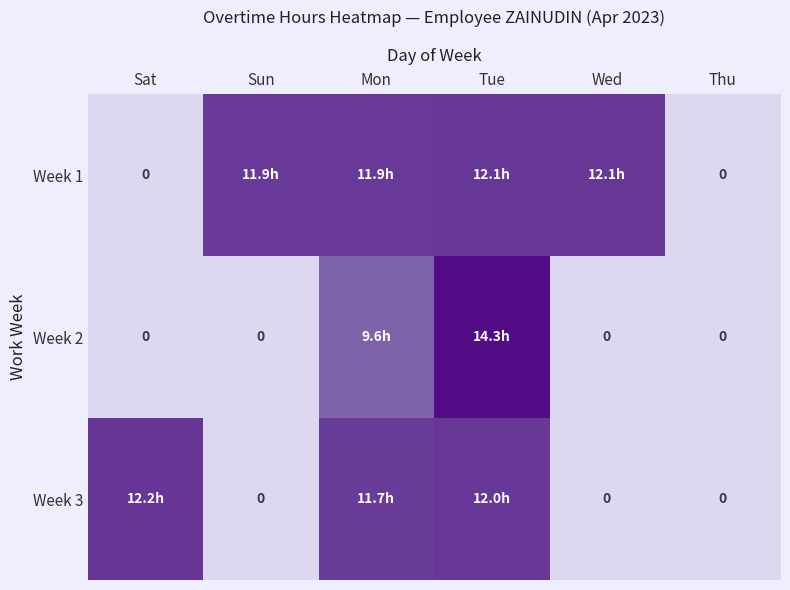

How many categories are shown in the chart?

6